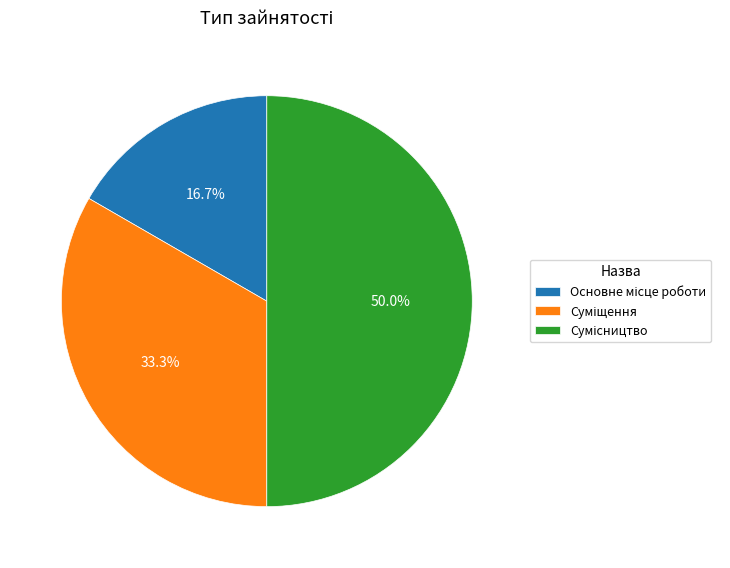

Is it true that Сумісництво is 50% of the pie?

True